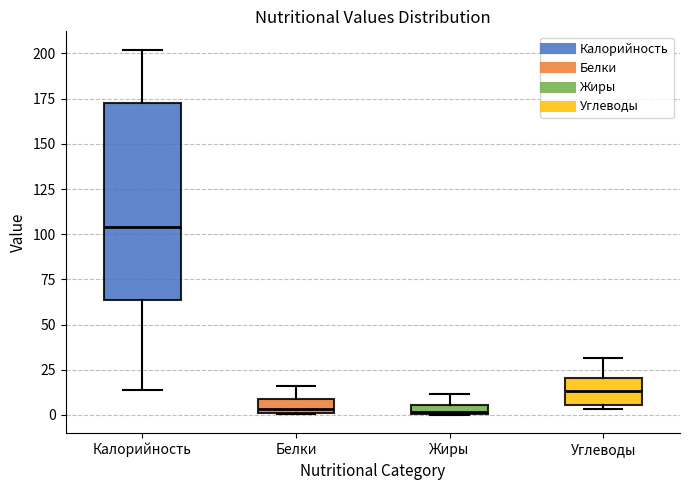

Which box has the highest median line?

Калорийность